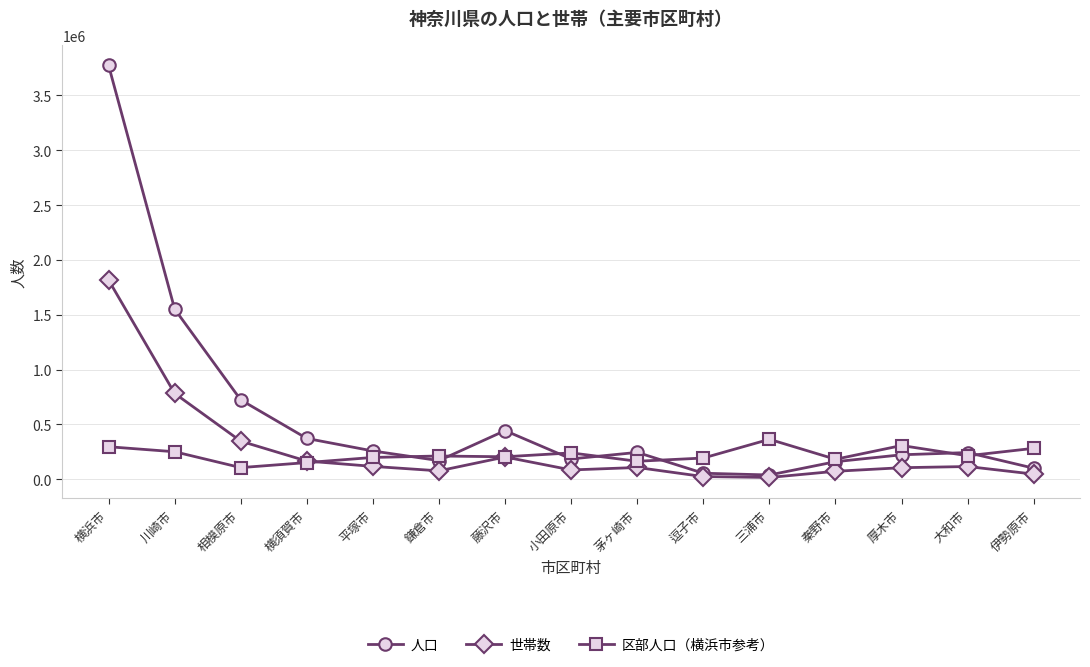

What is the total value across all series at 茅ヶ崎市?

518354